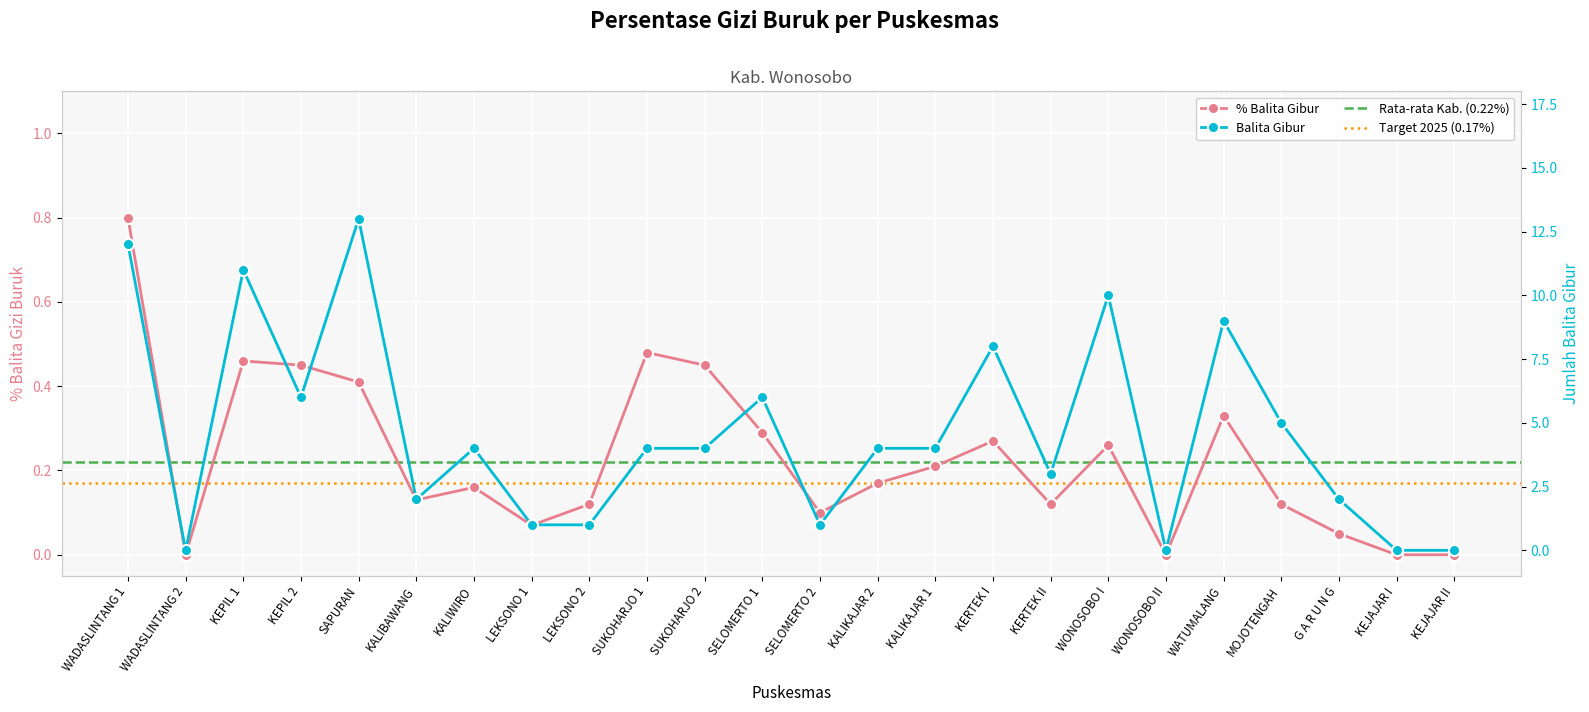

How many data points does each series have?

24